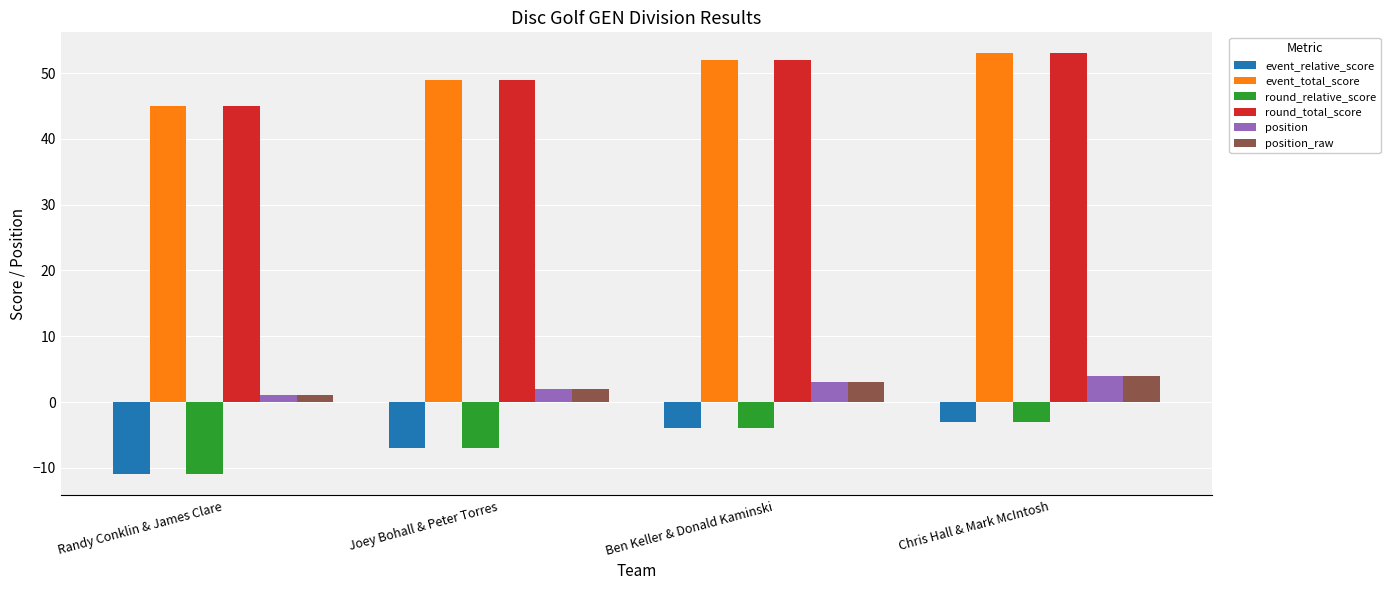

How many round_total_score values are between 49 and 53?

3